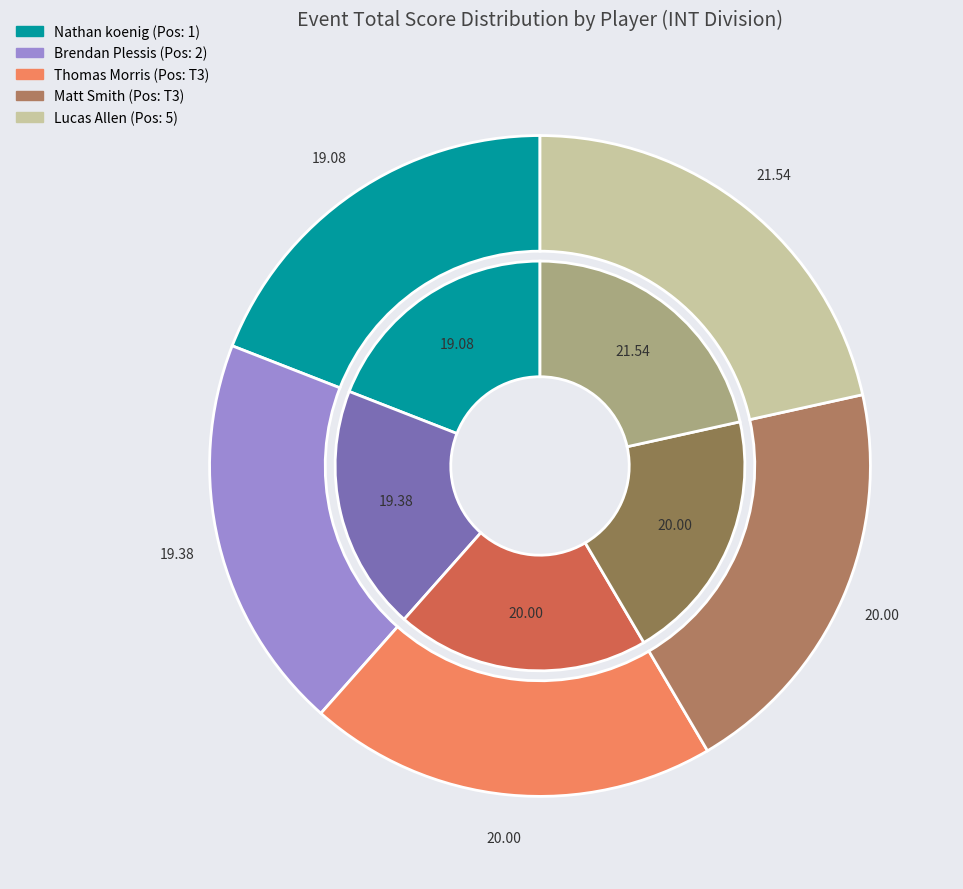

Approximately how many times larger is the value at Matt Smith compared to Thomas Morris?

1.0